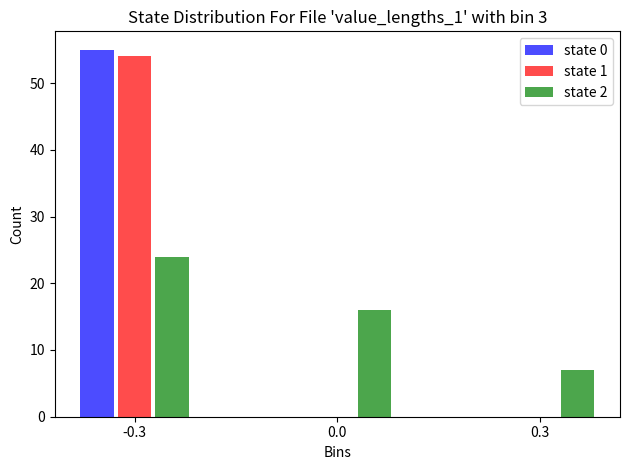

Reading left to right, what are all the values shown in this chart?

state 0: -0.3=55	0.0=0	0.3=0
state 1: -0.3=54	0.0=0	0.3=0
state 2: -0.3=24	0.0=16	0.3=7